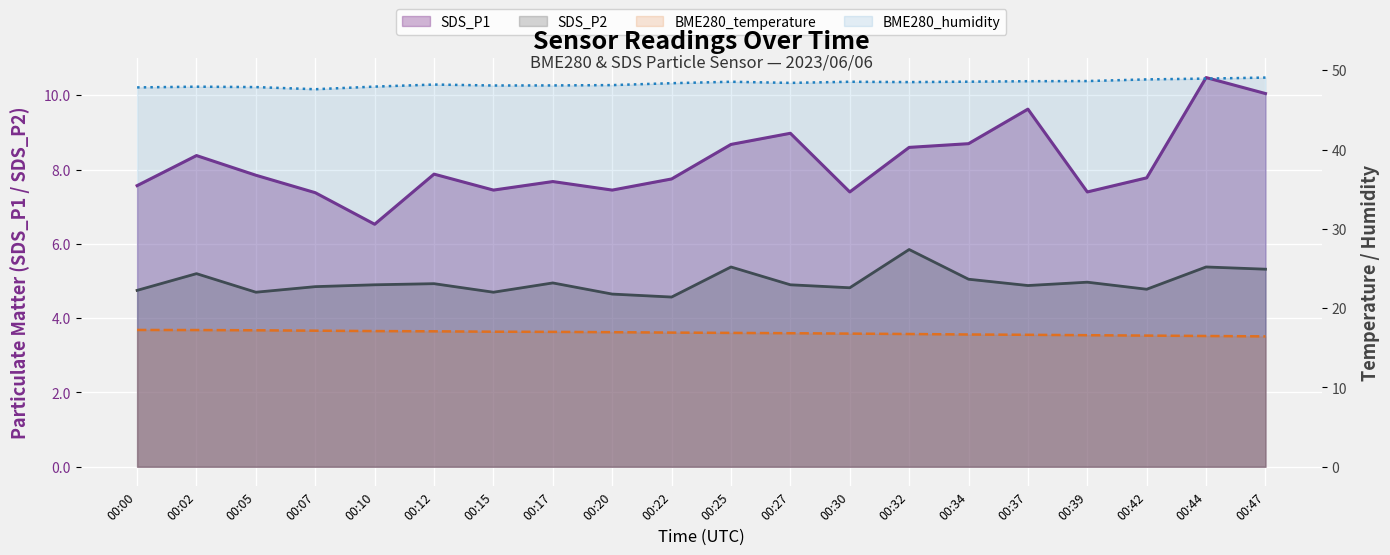

Which category has the lowest value across all series?

00:22